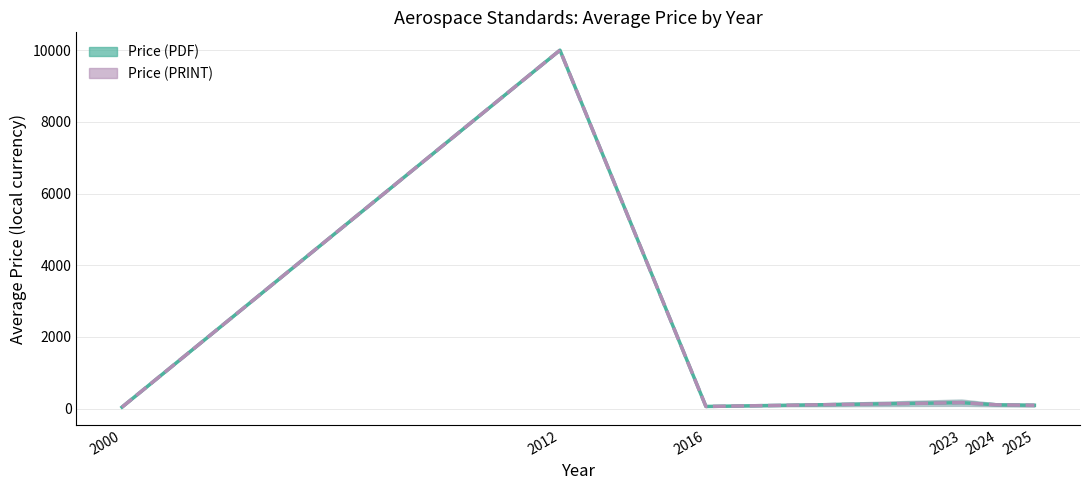

What is the sum of the Price (PDF) values at 2023 and 2025?

260.6